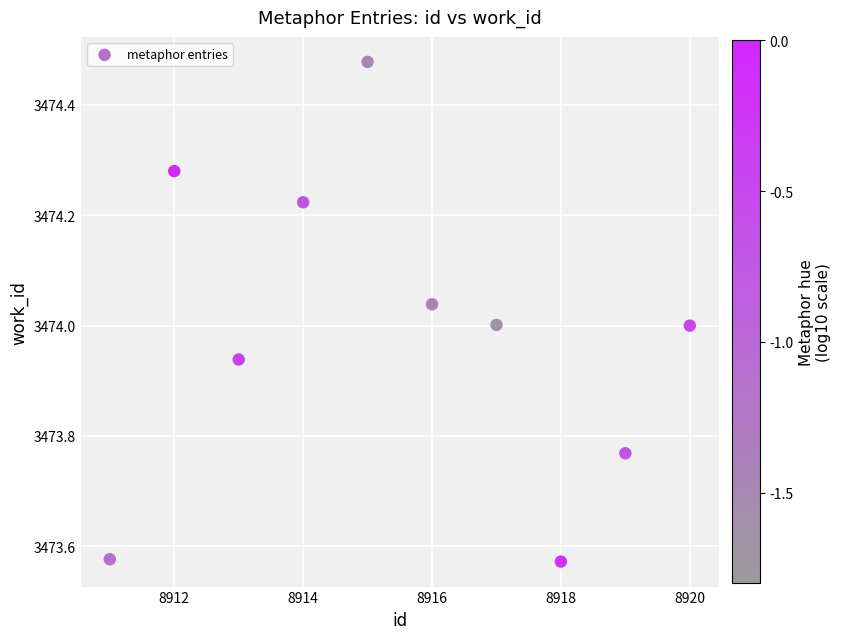

What is the range of Y values (max minus min)?

0.9